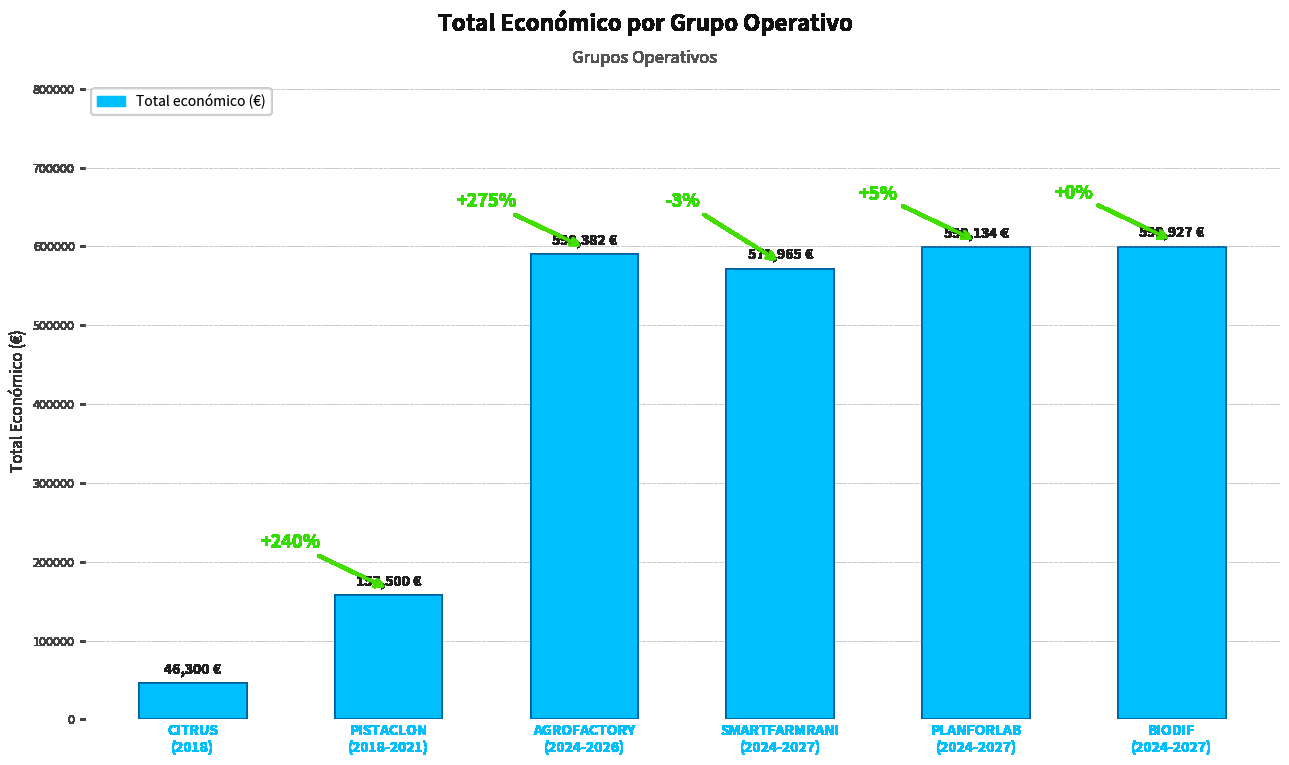

What is the sum of all values?

2565208